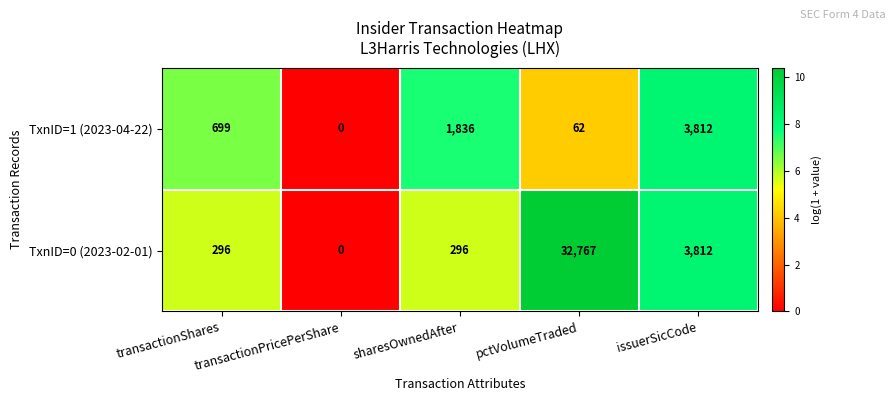

Which series has the largest total across all categories?

TxnID=0 (2023-02-01)